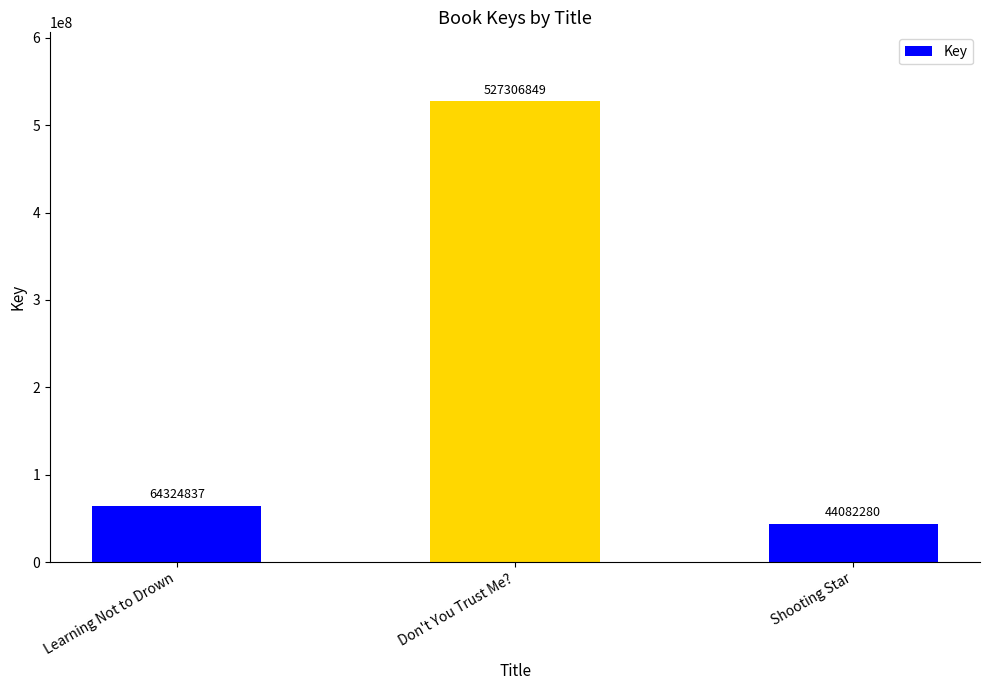

What is the value of the 2nd bar from the left?

527306849